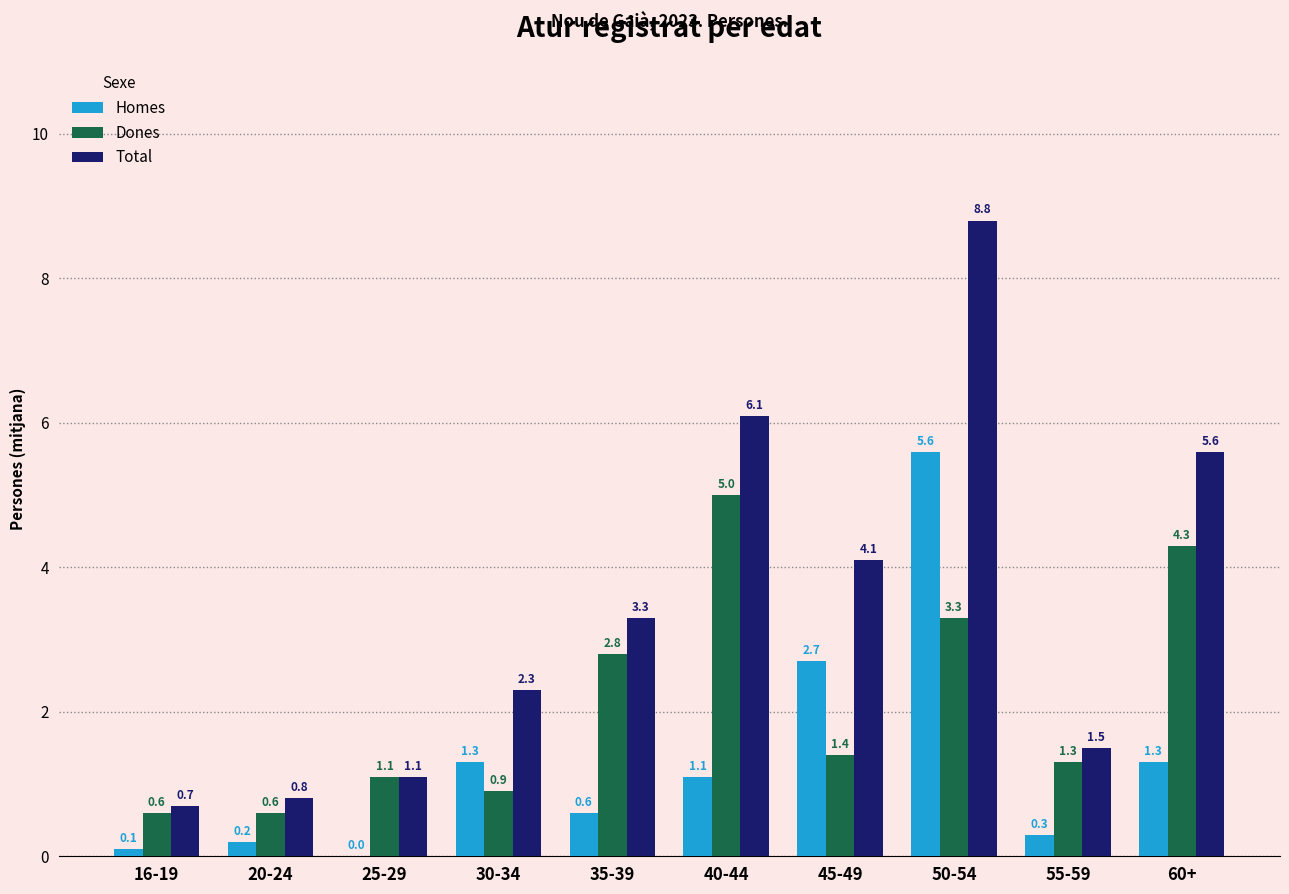

Which label corresponds to the largest value in the chart?

50-54